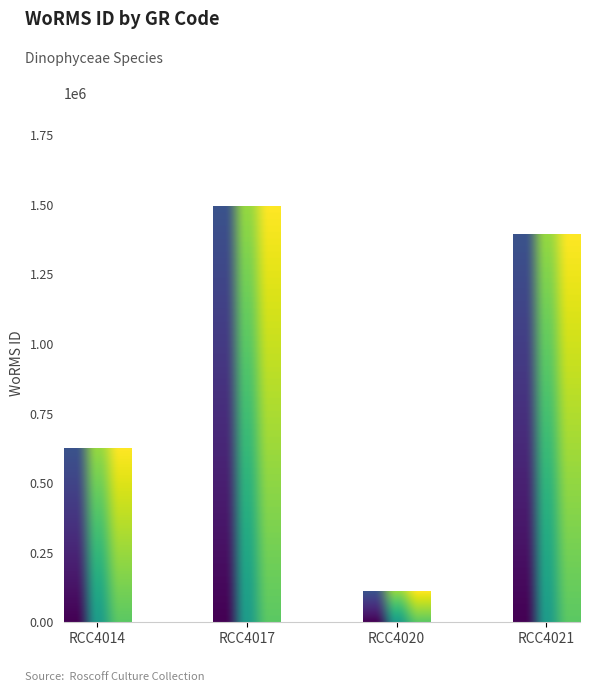

True or false: the data shows 110335 at RCC4020.

True